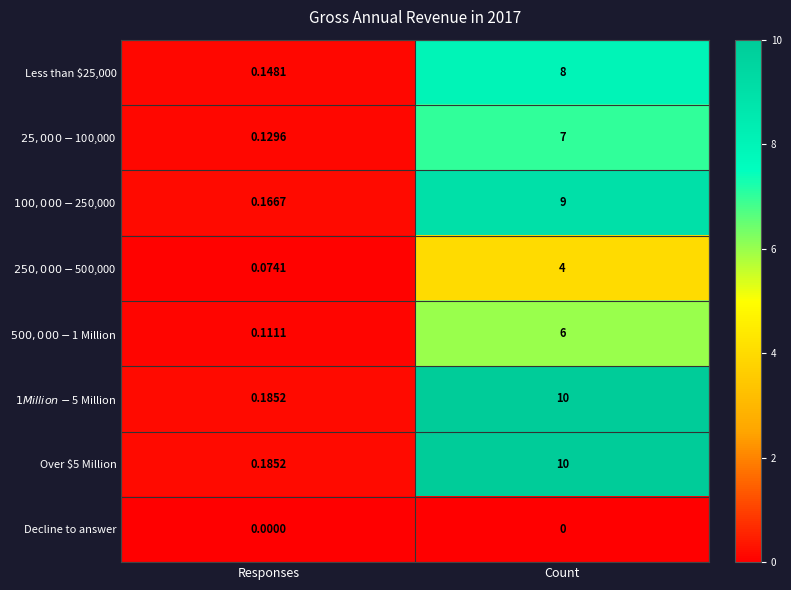

At which category does the chart reach its peak across all series?

Count